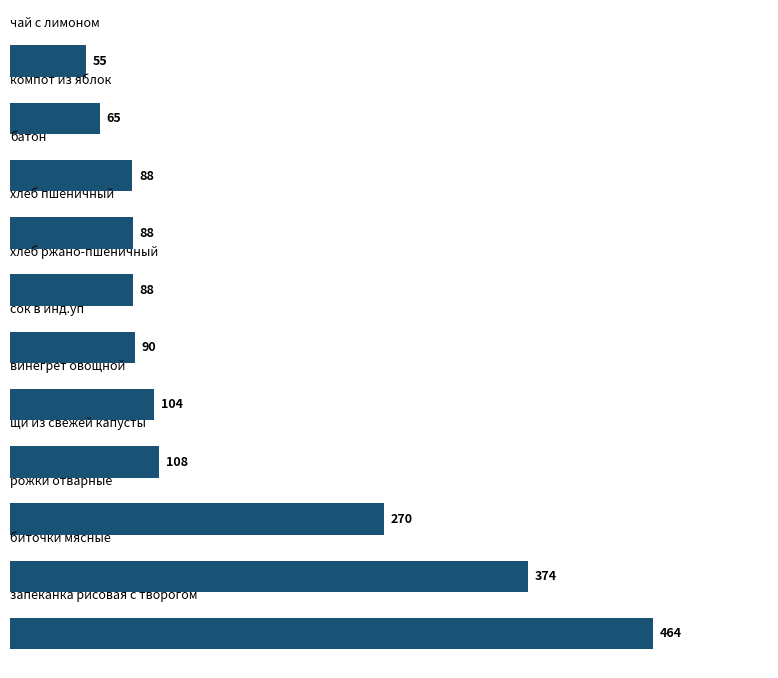

What is the smallest value displayed?

54.8